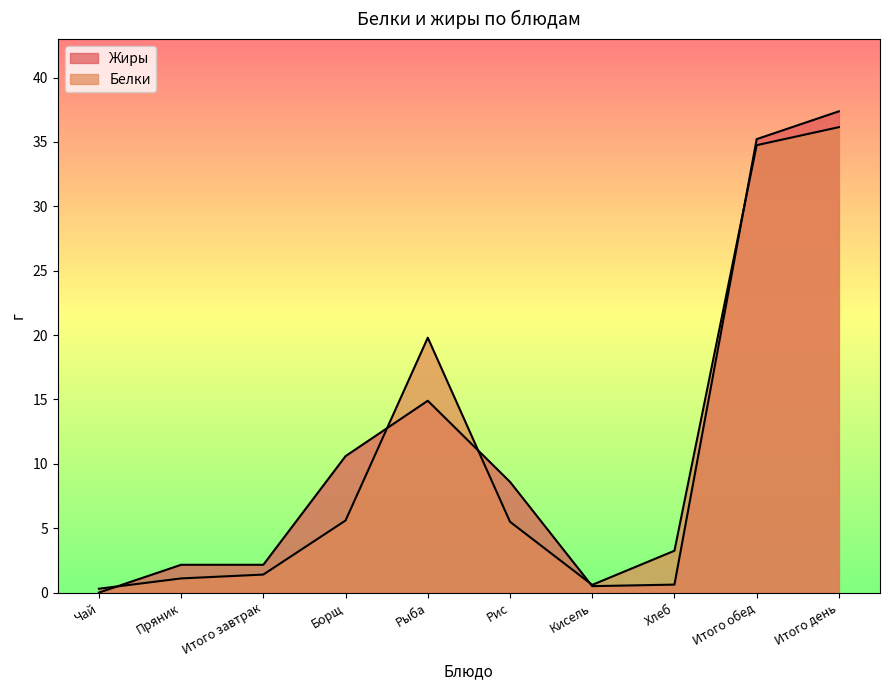

Which label corresponds to the largest value in the chart?

Итого день